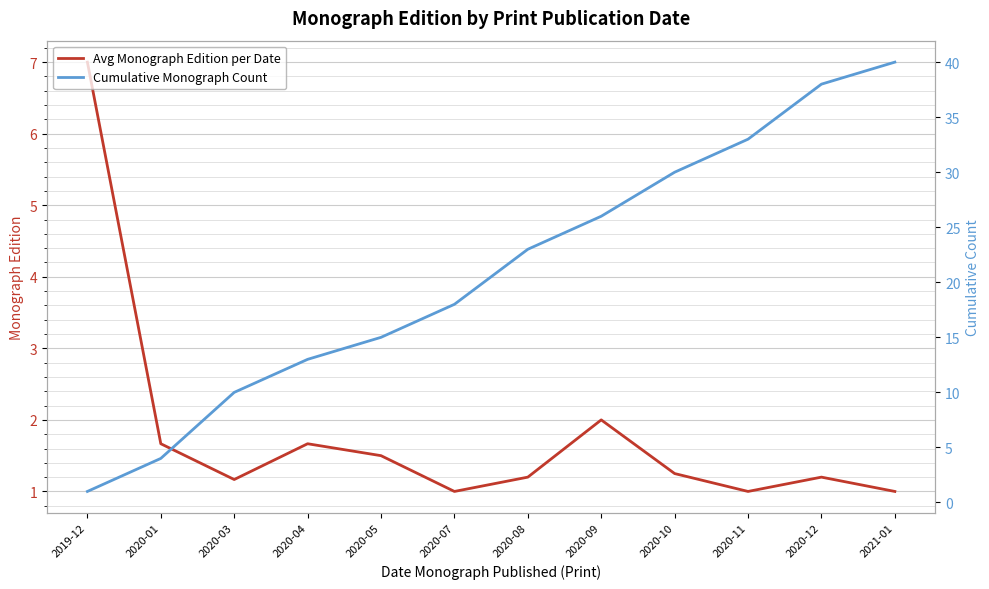

The Avg Monograph Edition per Date series shows 1.7 at 2020-01. True or false?

True